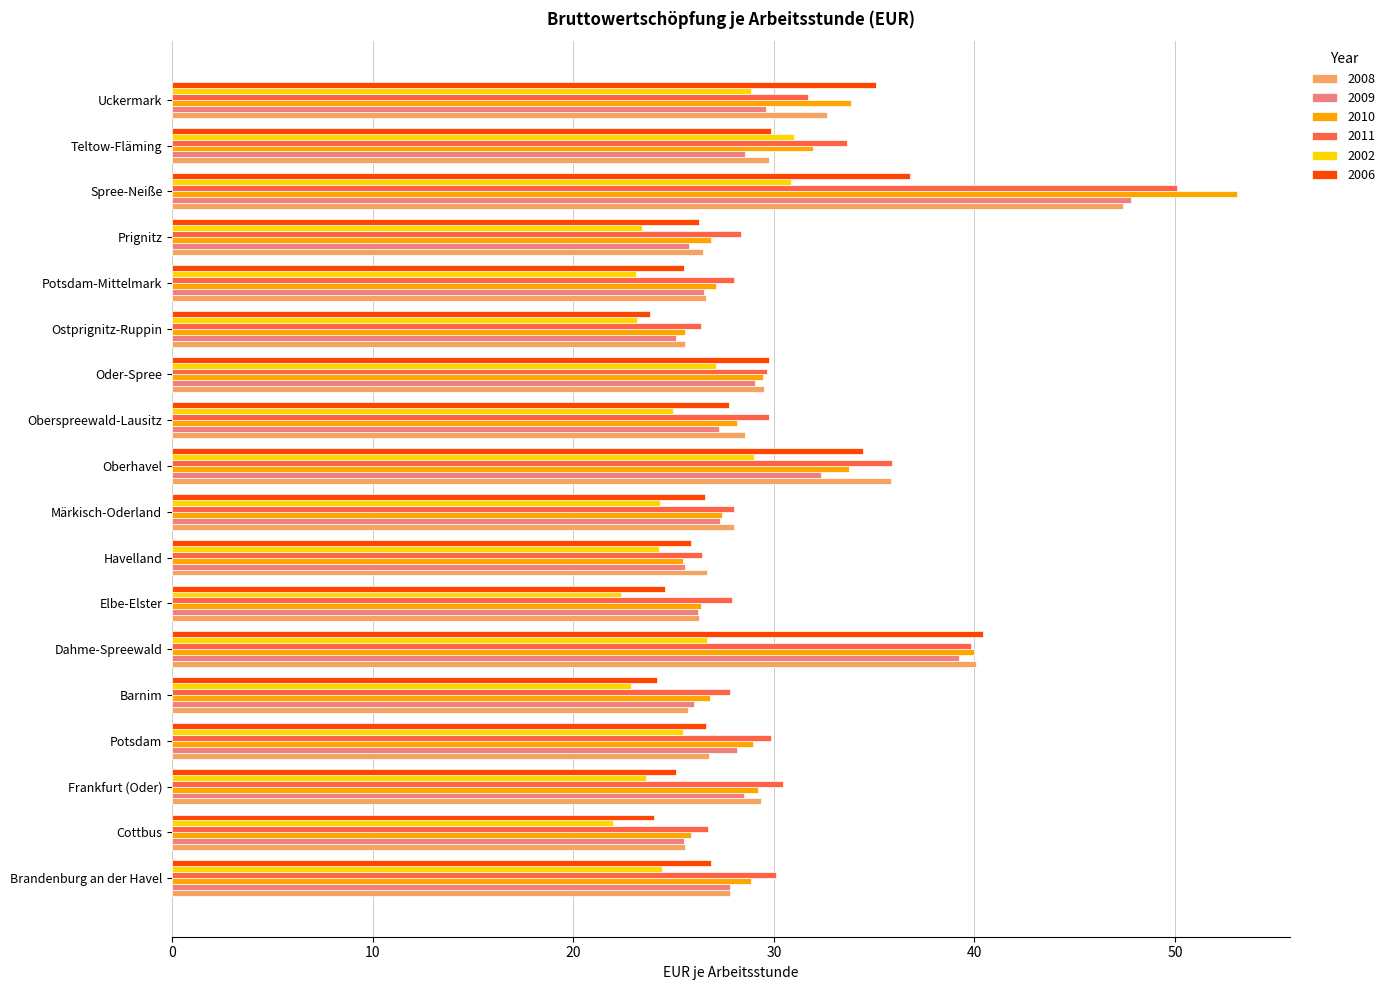

Which category has the highest value across all series?

Spree-Neiße